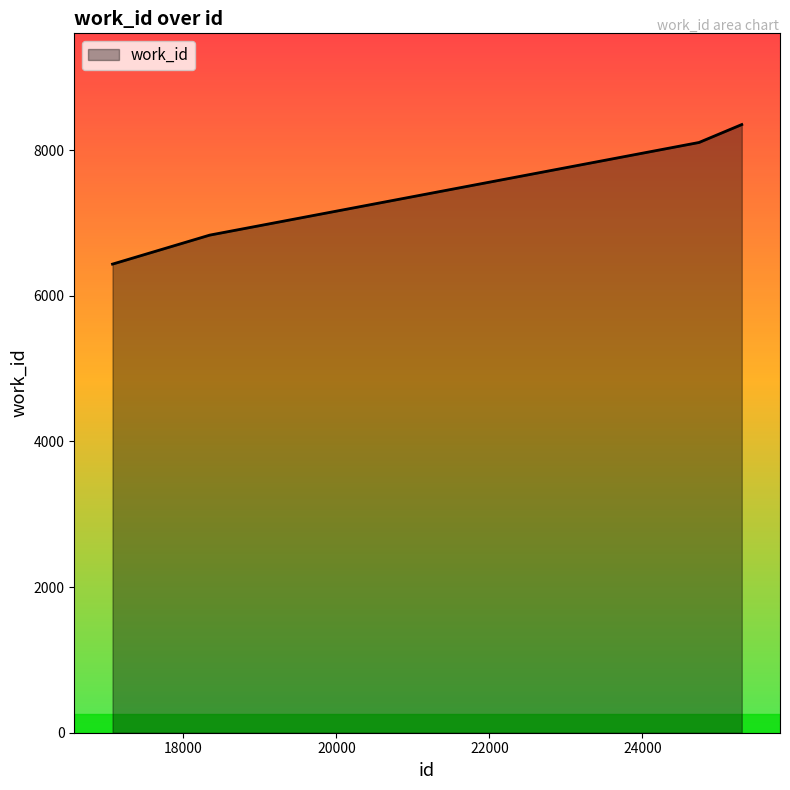

Count the values in the range 6832 to 8350.

3